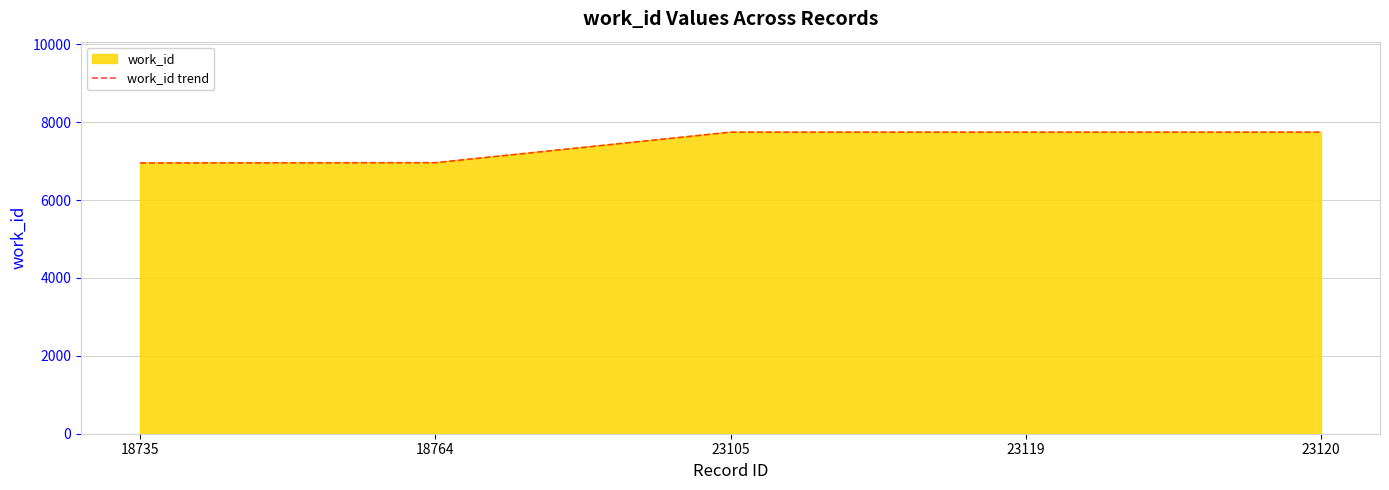

Which category has the lowest value across all series?

18735